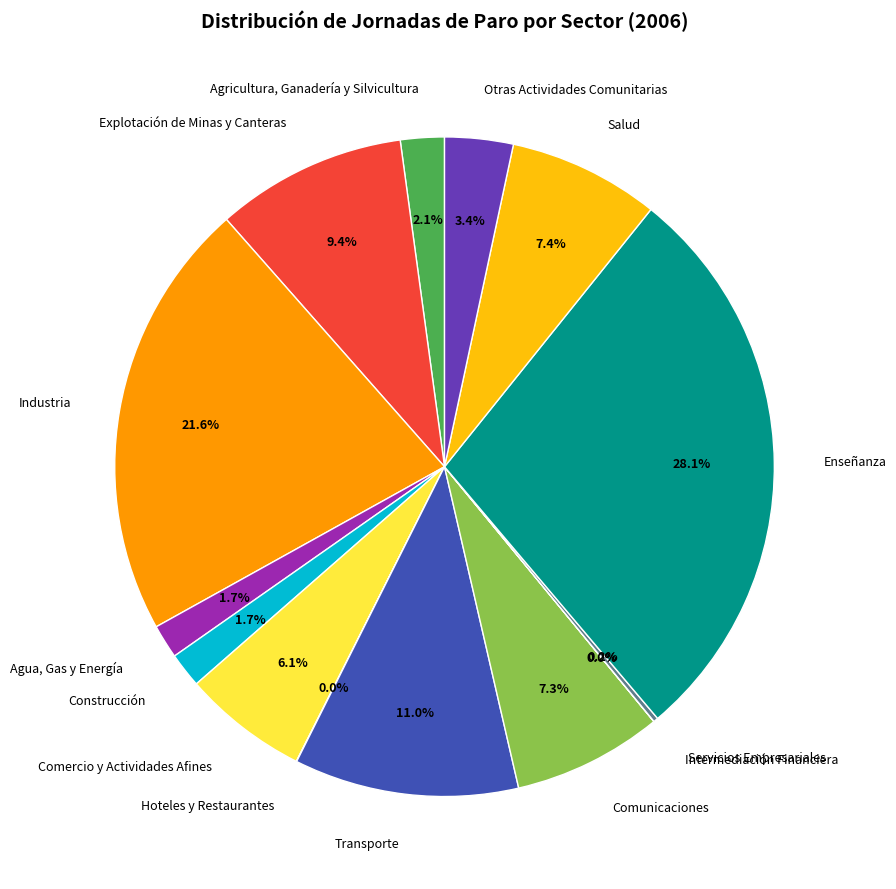

Which has a higher value, Agua, Gas y Energía or Salud?

Salud